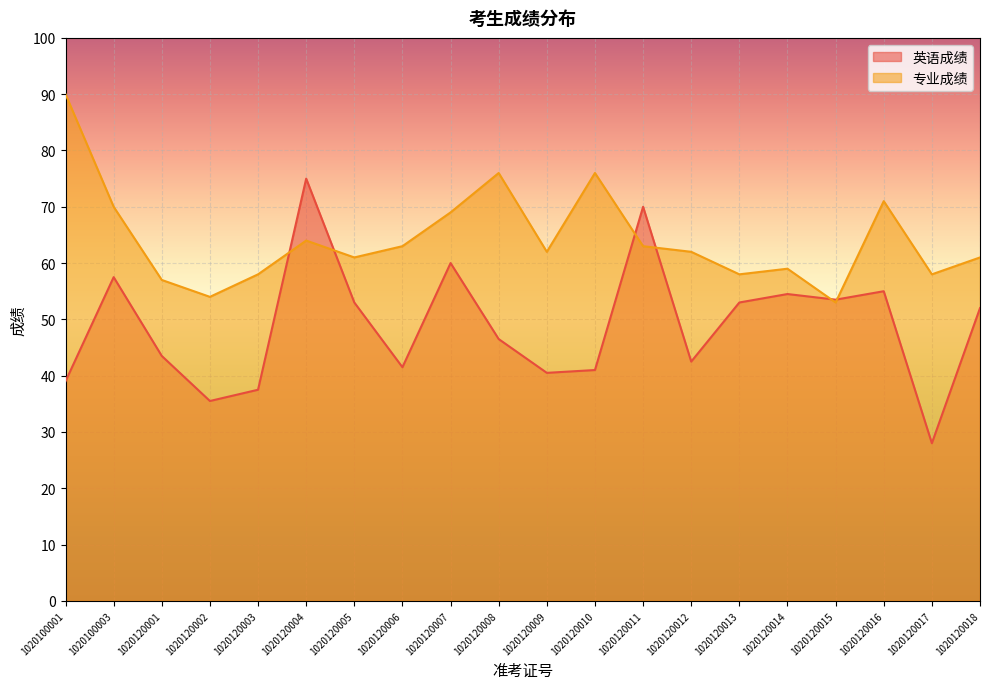

Which series ends up on top after the final intersection of 专业成绩 and 英语成绩?

专业成绩